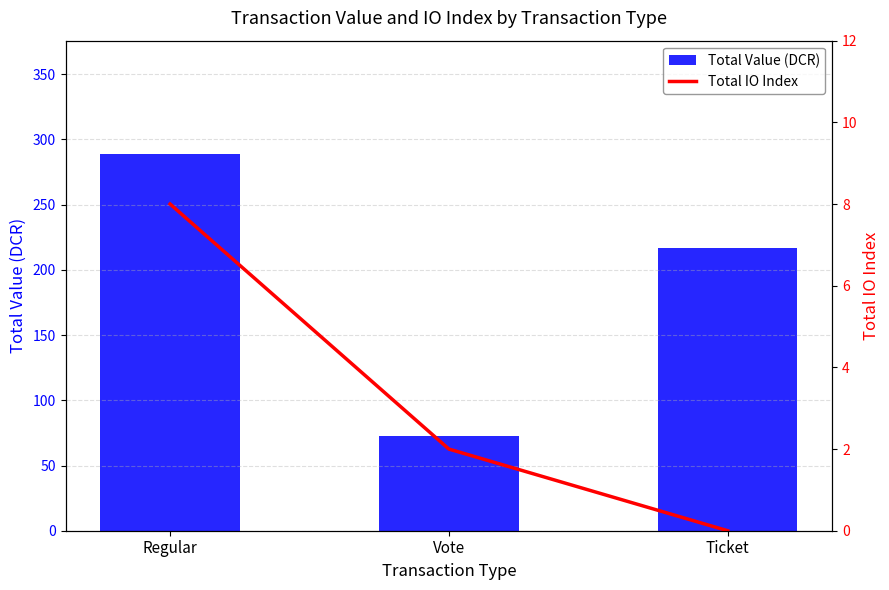

List the labels in order of Total Value (DCR) value, smallest first.

Vote, Ticket, Regular